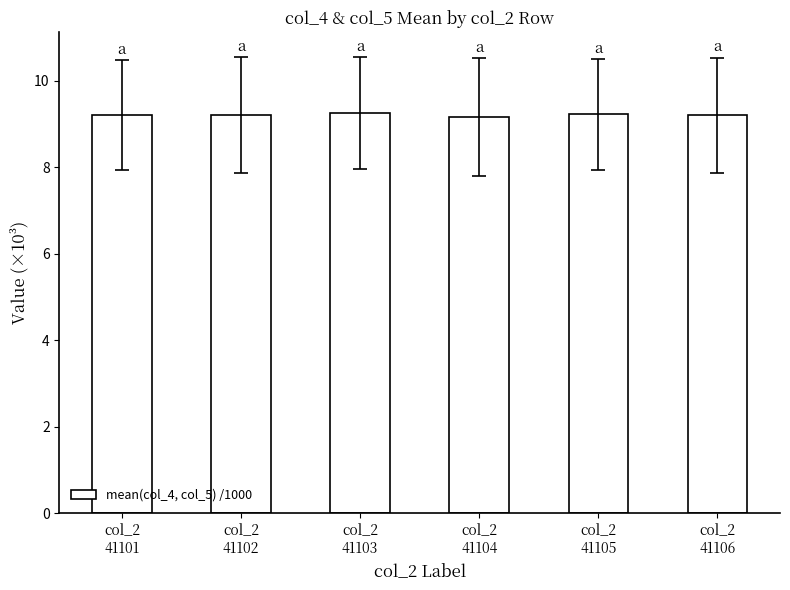

Count the values in the range 9 to 10.

6